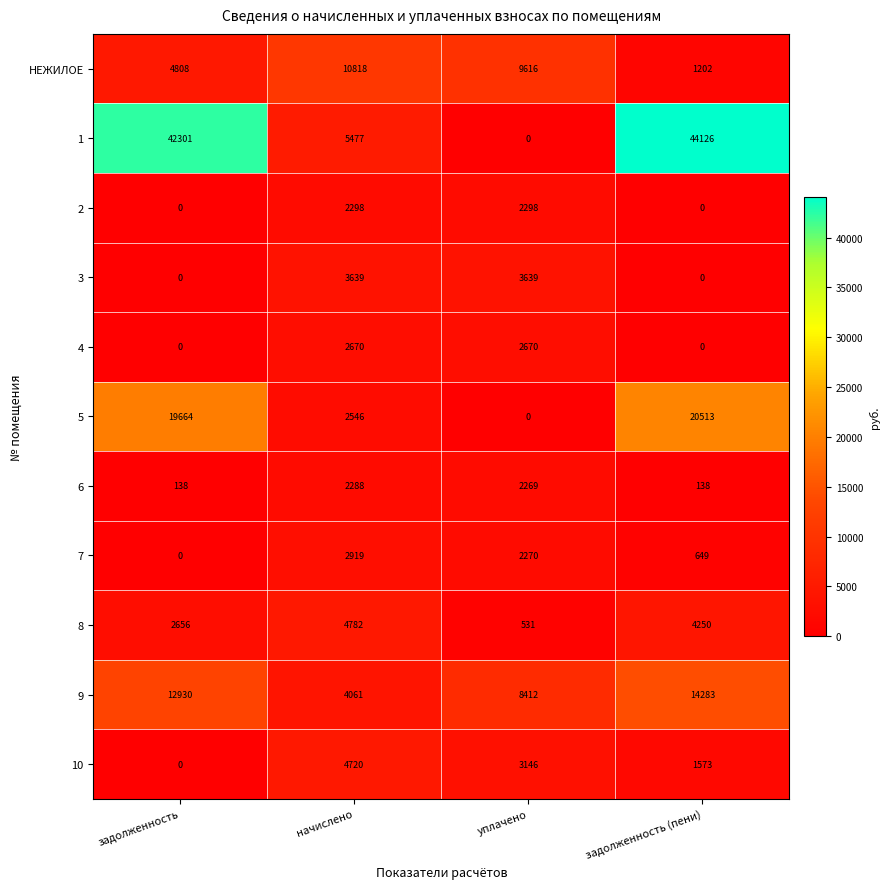

At which category does the chart reach its peak across all series?

задолженность (пени)